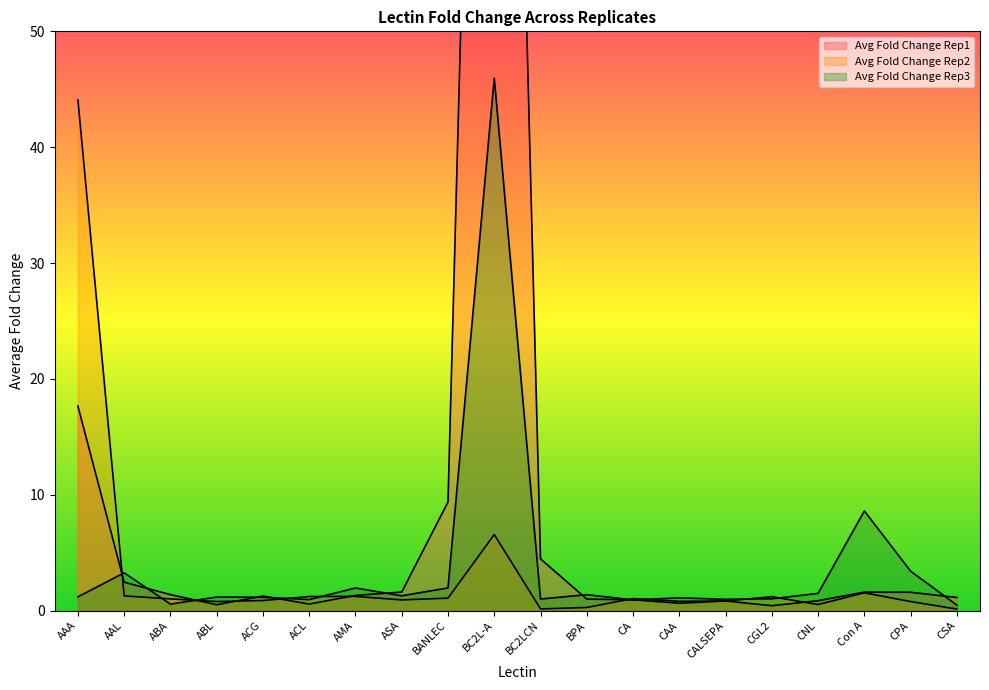

Reading right to left, list all the values displayed in this chart.

Avg Fold Change Rep1: 1.1	1.6	1.6	0.9	0.4	0.8	0.6	0.9	1.0	4.5	158.0	9.4	1.6	1.3	0.6	1.3	0.5	1.4	2.5	17.7
Avg Fold Change Rep2: 0.1	0.8	1.5	0.5	1.2	0.8	0.8	1.0	0.3	0.2	6.6	1.1	0.9	1.2	1.2	0.9	0.8	1.0	1.3	44.1
Avg Fold Change Rep3: 0.5	3.4	8.6	1.5	1.0	1.0	1.1	0.9	1.4	1.0	46.0	2.0	1.3	2.0	1.0	1.2	1.2	0.6	3.3	1.2